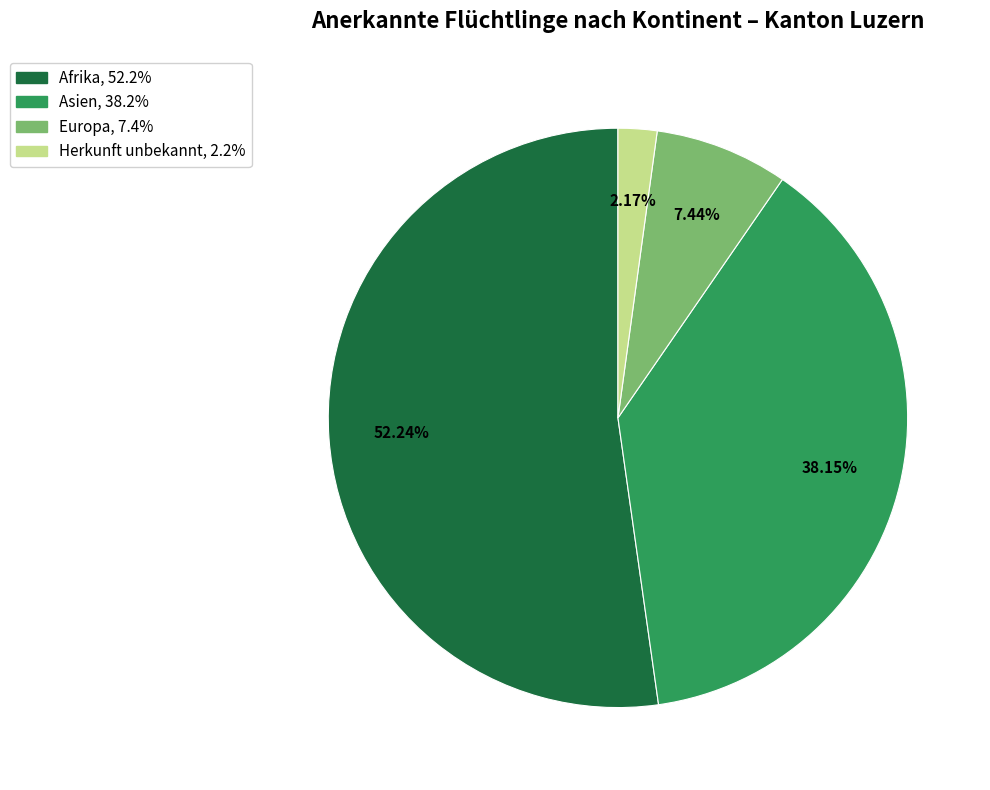

Is the sum of Afrika and Europa greater than half?

Yes